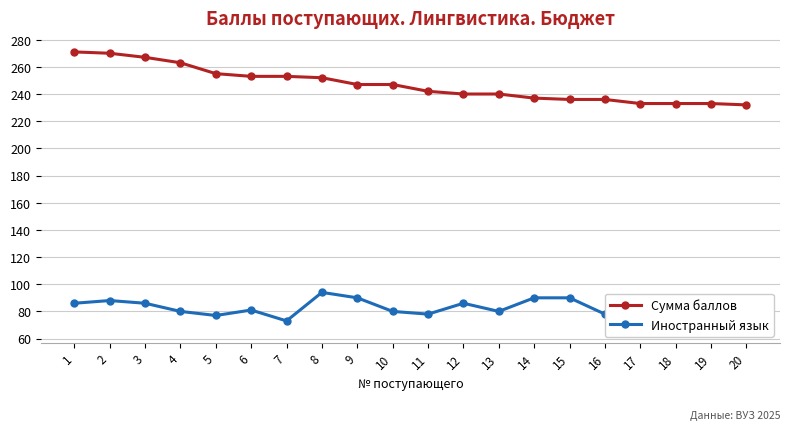

How many data points in Сумма баллов are above 247?

8